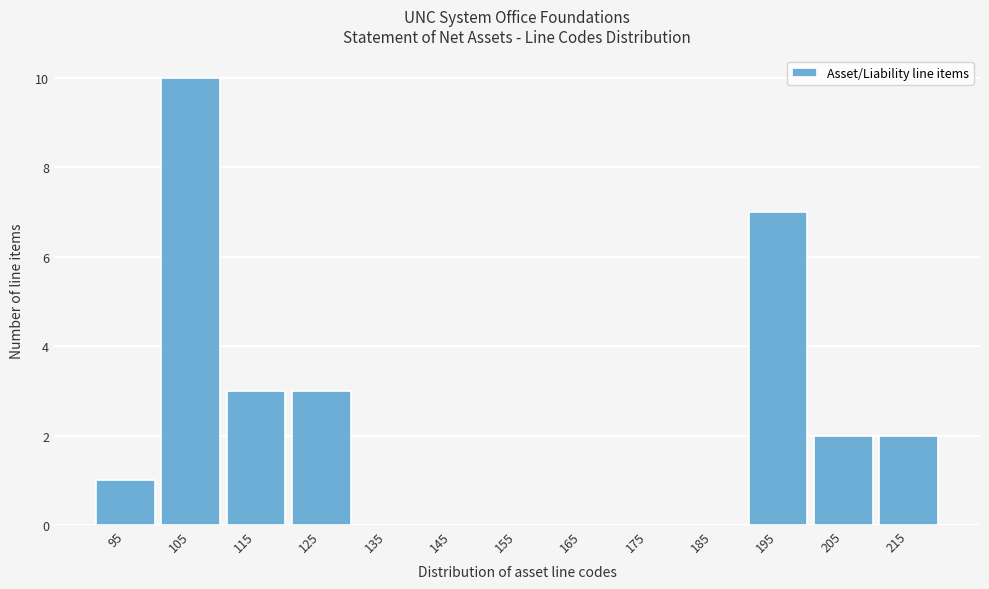

Reading left to right, extract all data points from this chart.

95=1	105=10	115=3	125=3	135=0	145=0	155=0	165=0	175=0	185=0	195=7	205=2	215=2